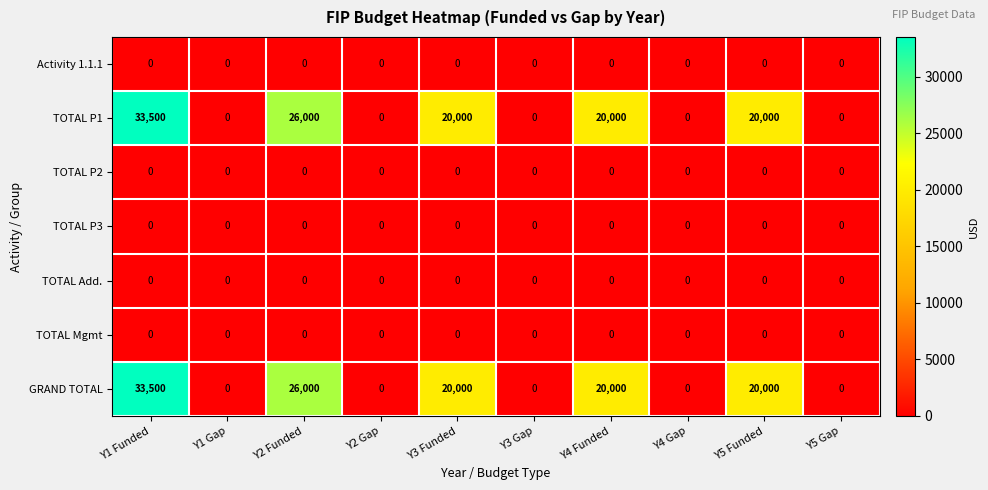

True or false: TOTAL P1 has a value of -18707 at Y3 Gap.

False